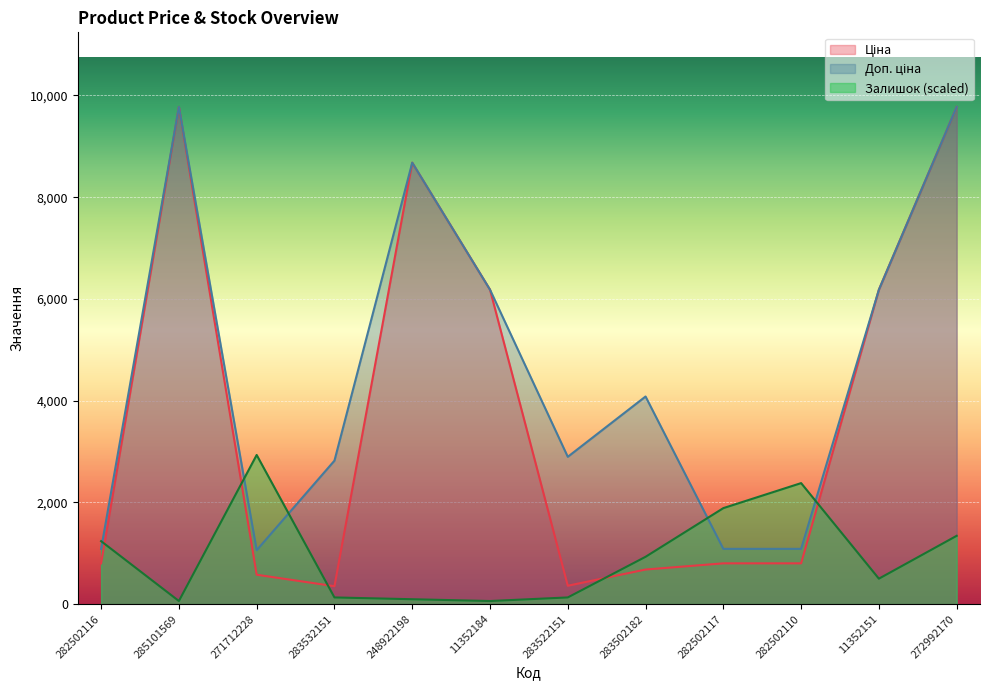

What is the spread (max minus min) of values at 282502110?

1577.4